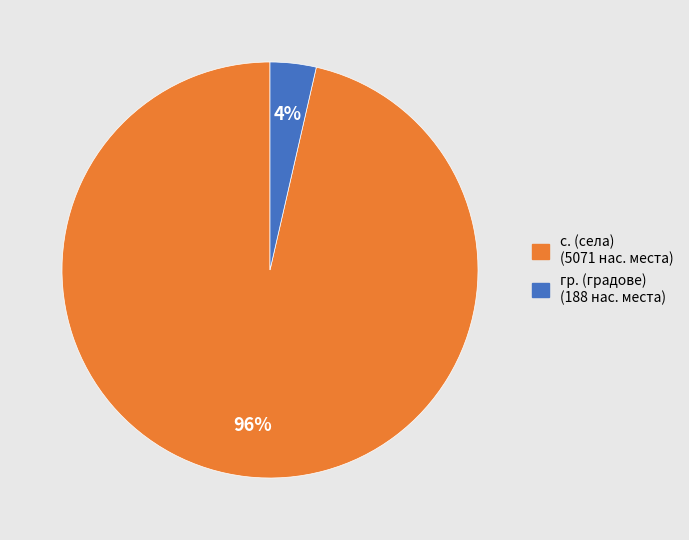

Is it true that гр. is 4% of the pie?

True